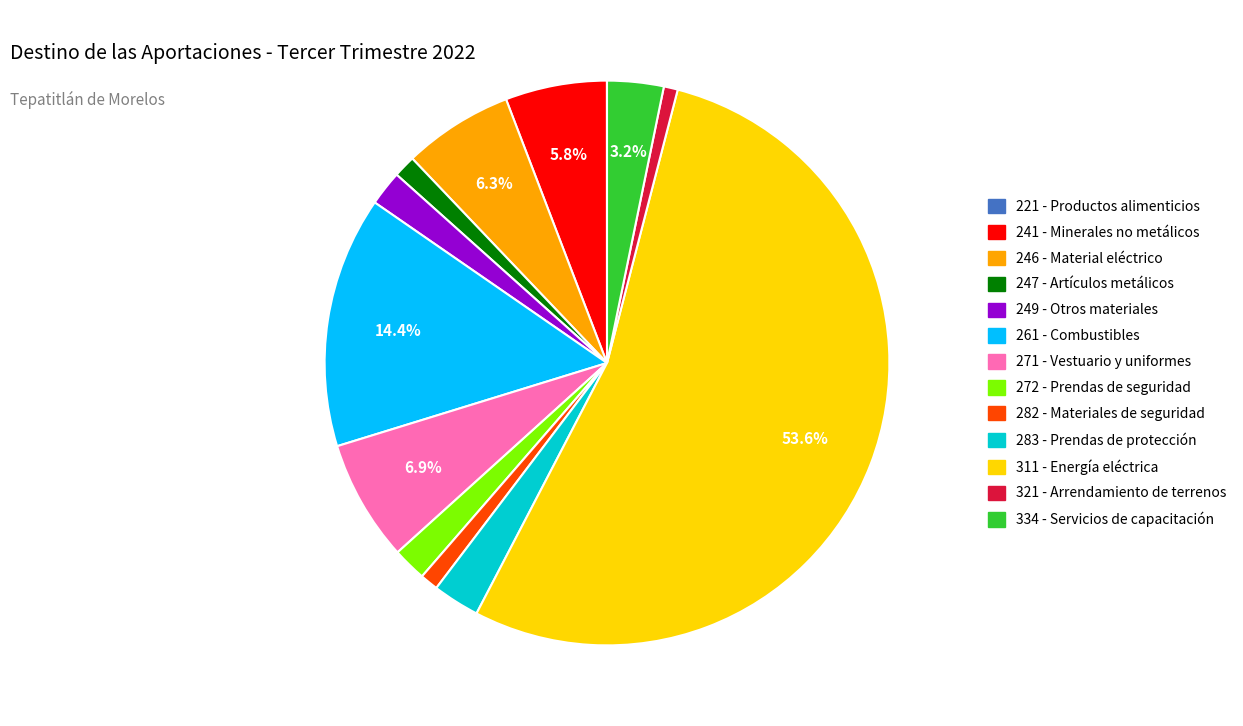

To the nearest percent, what portion does 271 - Vestuario y uniformes represent?

7%